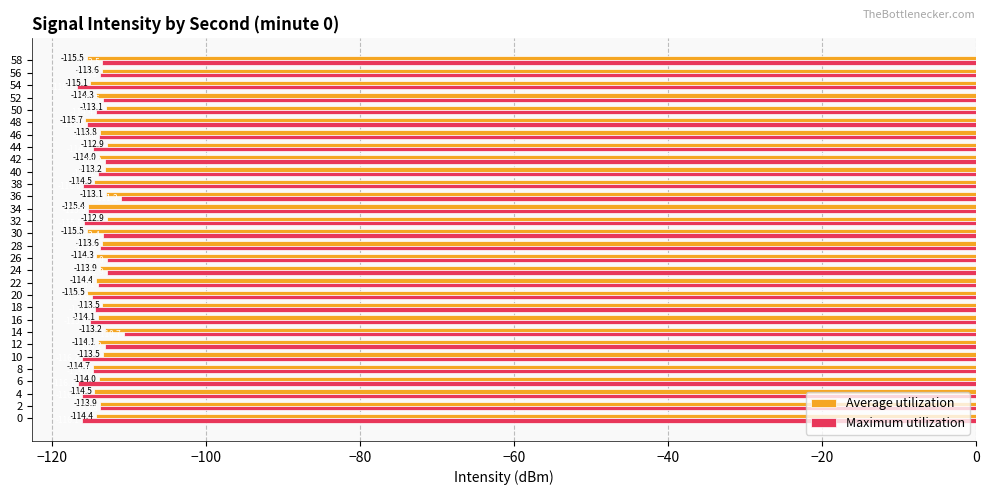

At which label is Maximum utilization closest to -113?

26